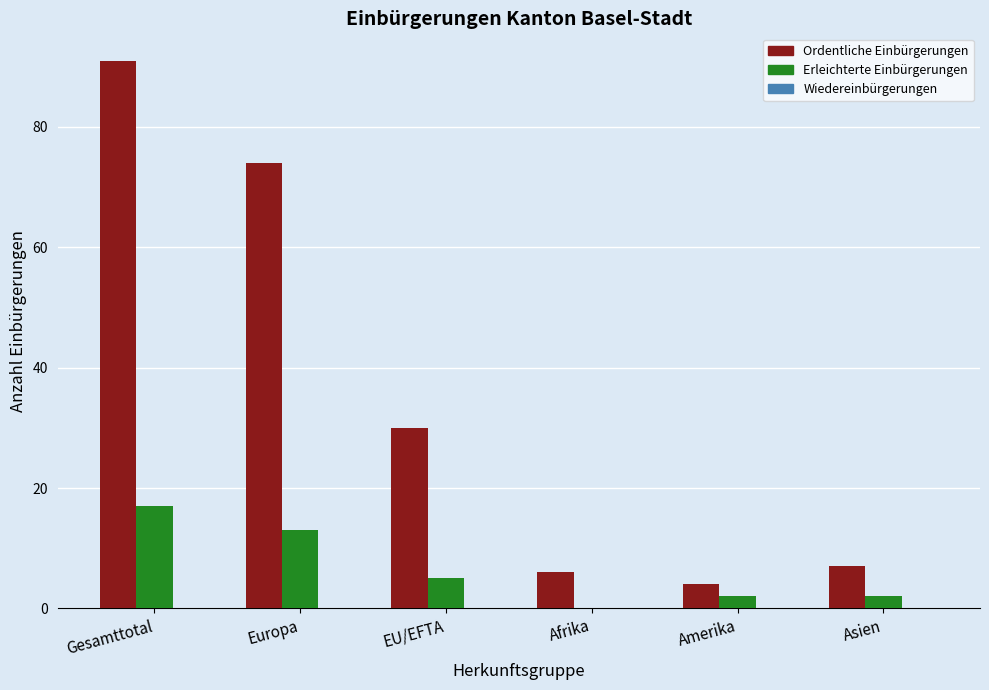

Which series has the widest spread of values?

Ordentliche Einbürgerungen